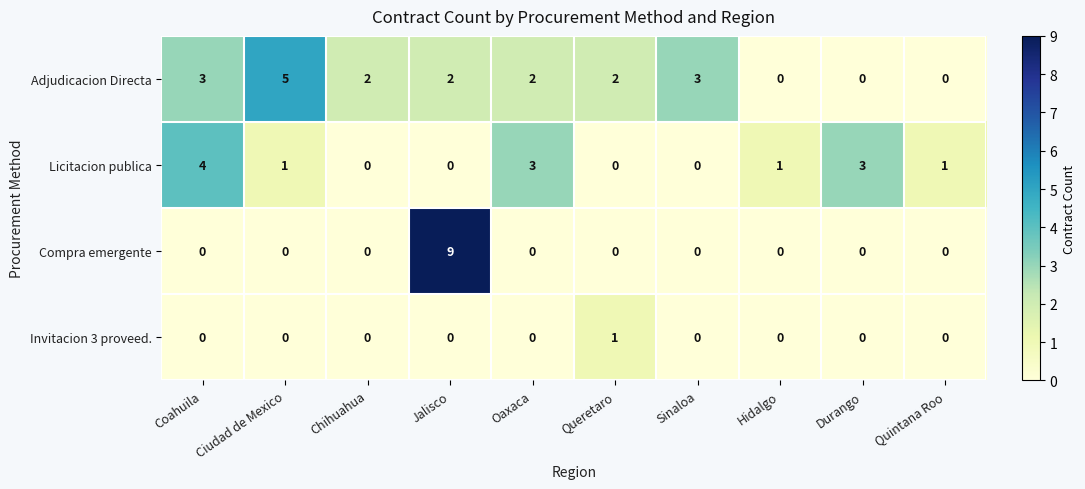

Is the value of Adjudicacion Directa at Coahuila greater than the value of Invitacion 3 proveed. at Ciudad de Mexico?

Yes